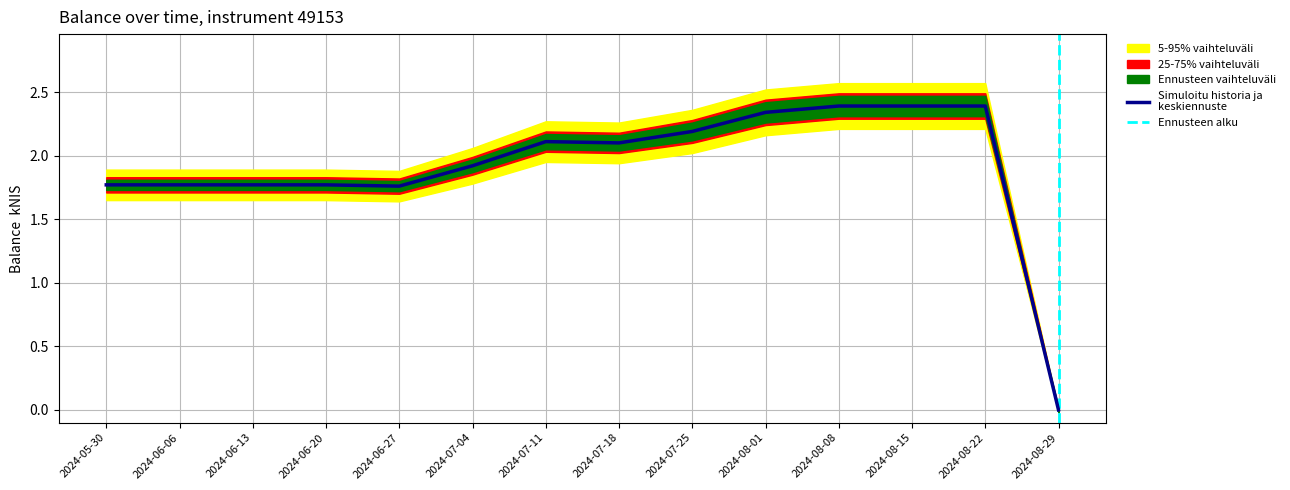

List the labels in order of value, largest first.

2024-08-08, 2024-08-15, 2024-08-22, 2024-08-01, 2024-07-25, 2024-07-11, 2024-07-18, 2024-07-04, 2024-05-30, 2024-06-06, 2024-06-13, 2024-06-20, 2024-06-27, 2024-08-29